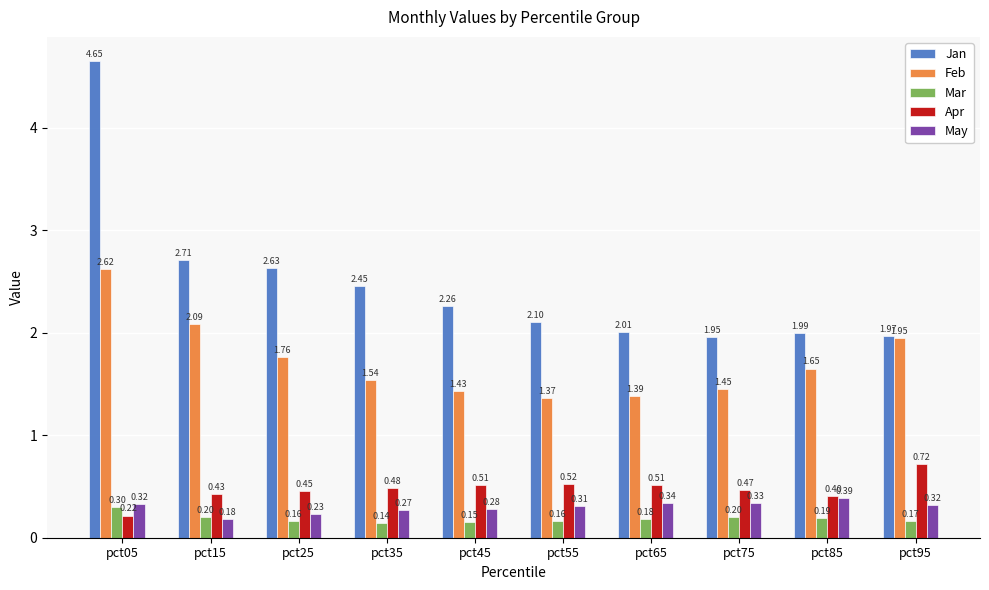

What is the sum of the Mar values at pct85 and pct75?

0.4